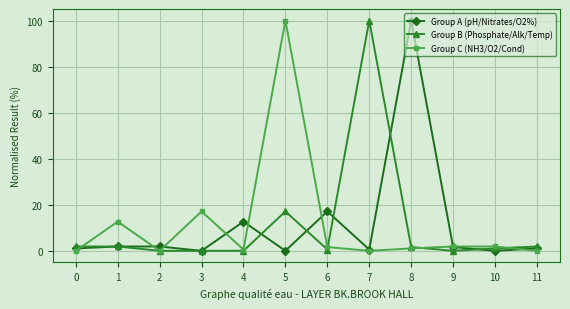

The Group C (NH3/O2/Cond) series shows 20.0 at 5. True or false?

False